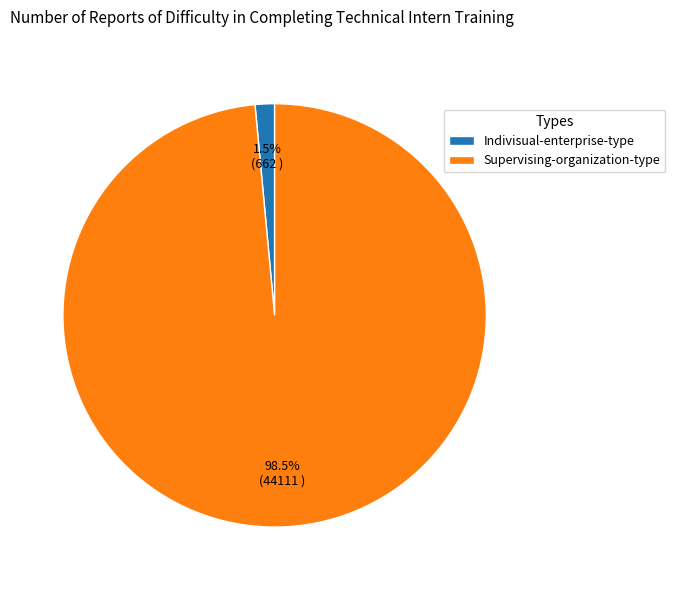

True or false: Supervising-organization-type accounts for 87% of the total.

False